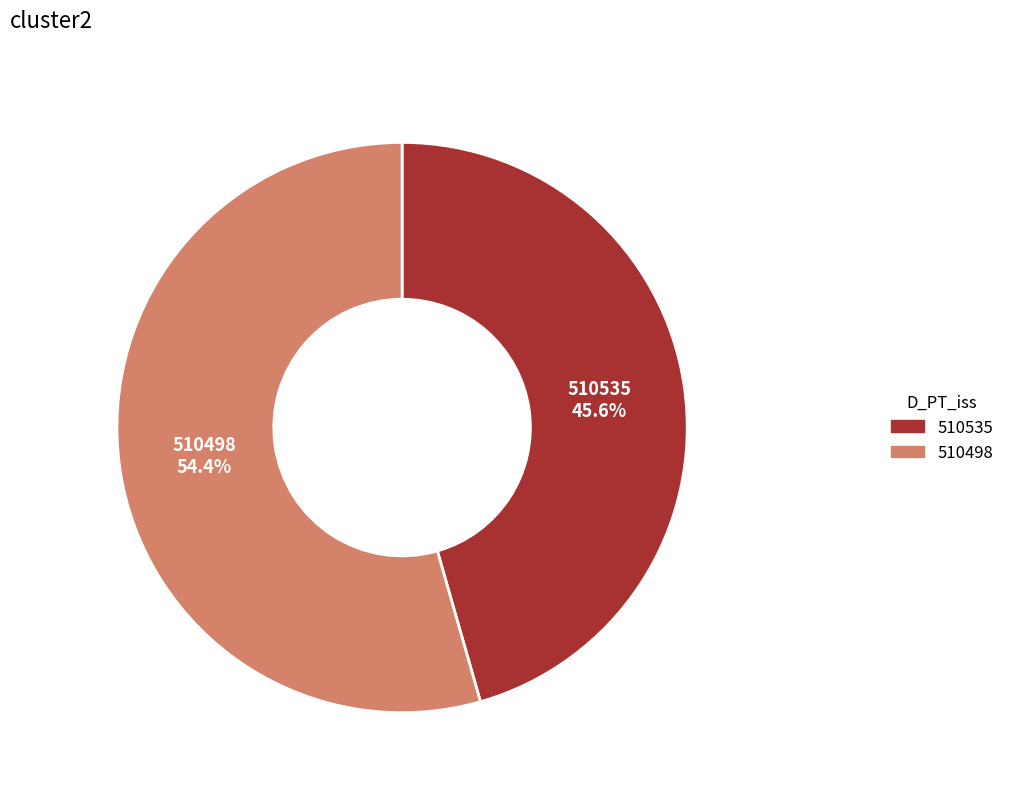

The 510535 slice represents 46% of the pie. True or false?

True